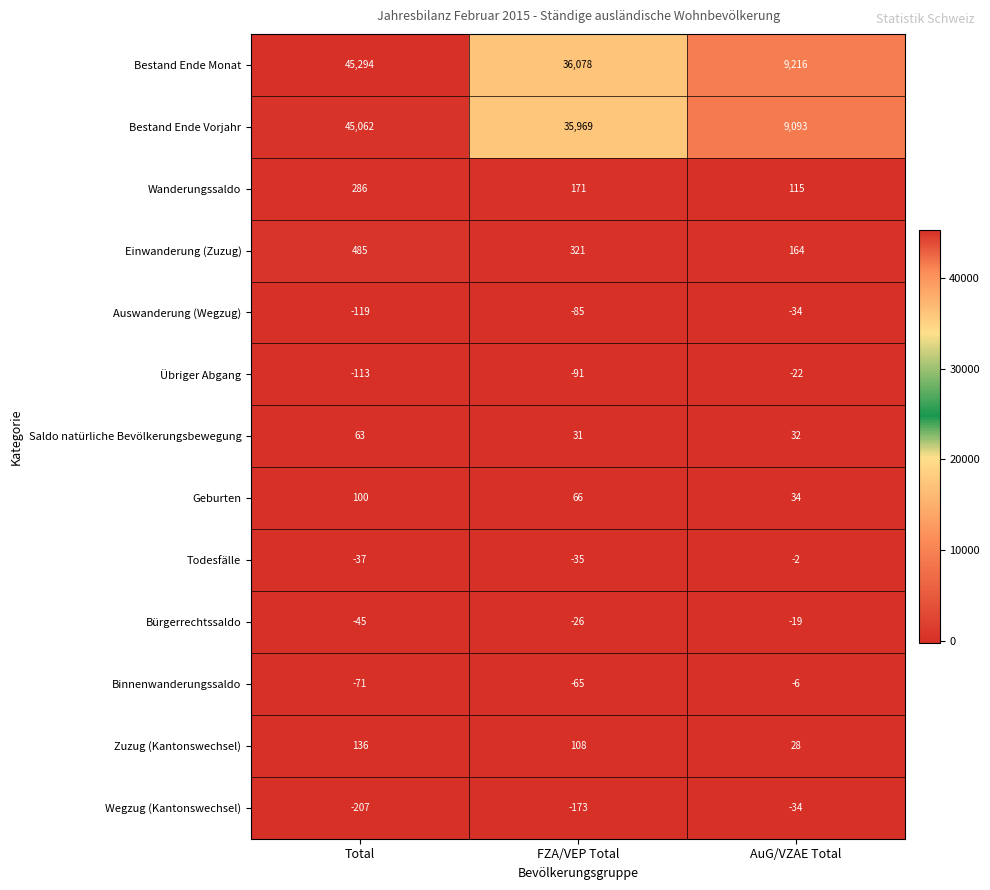

What is the maximum value for Übriger Abgang?

-22